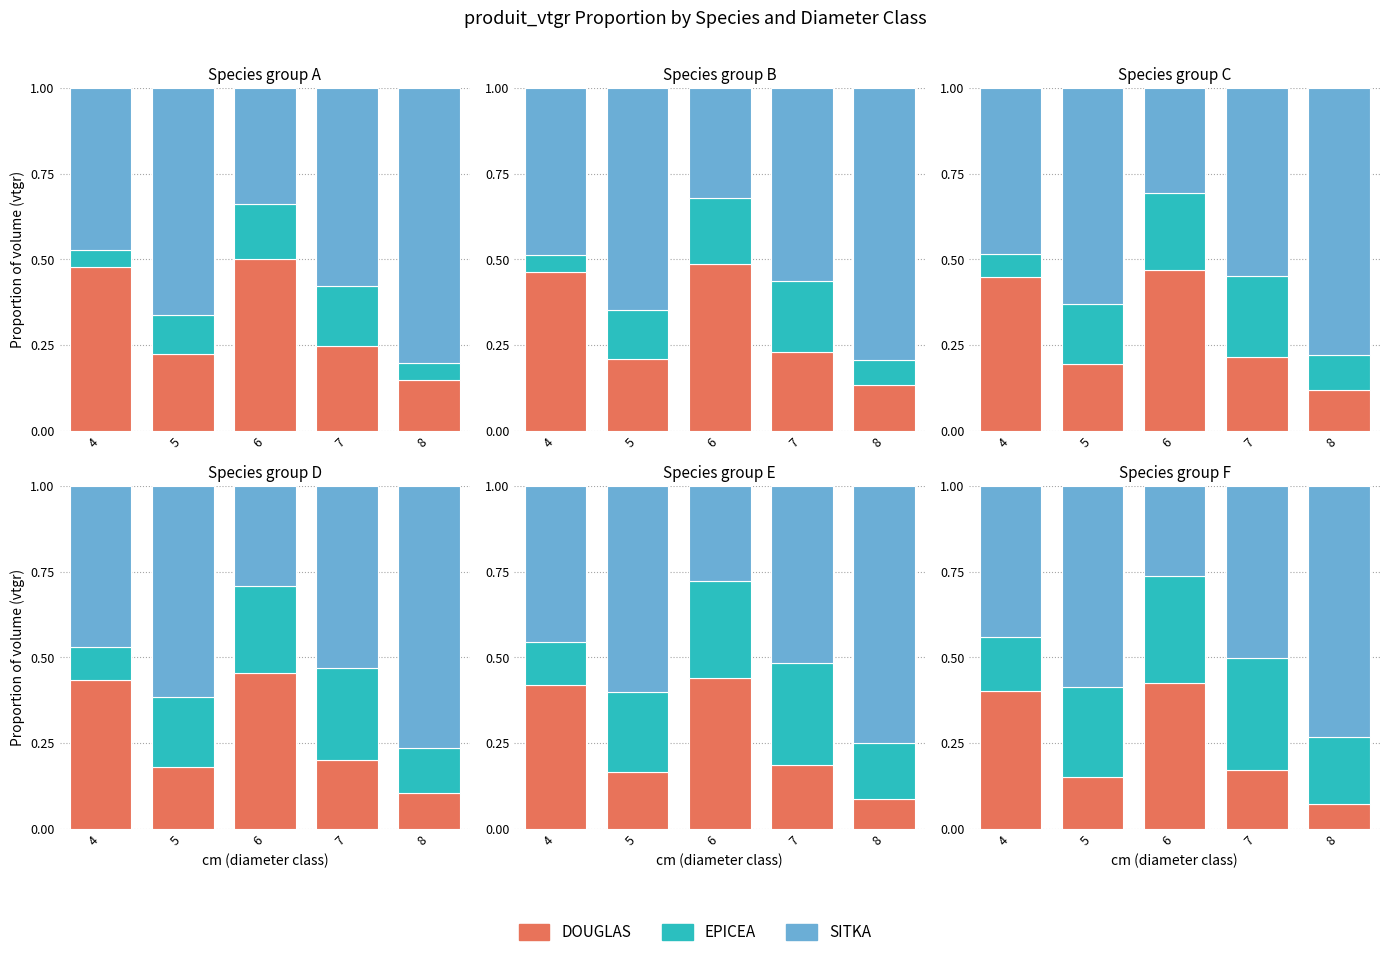

List the series in order of their peak value, lowest first.

EPICEA, DOUGLAS, SITKA